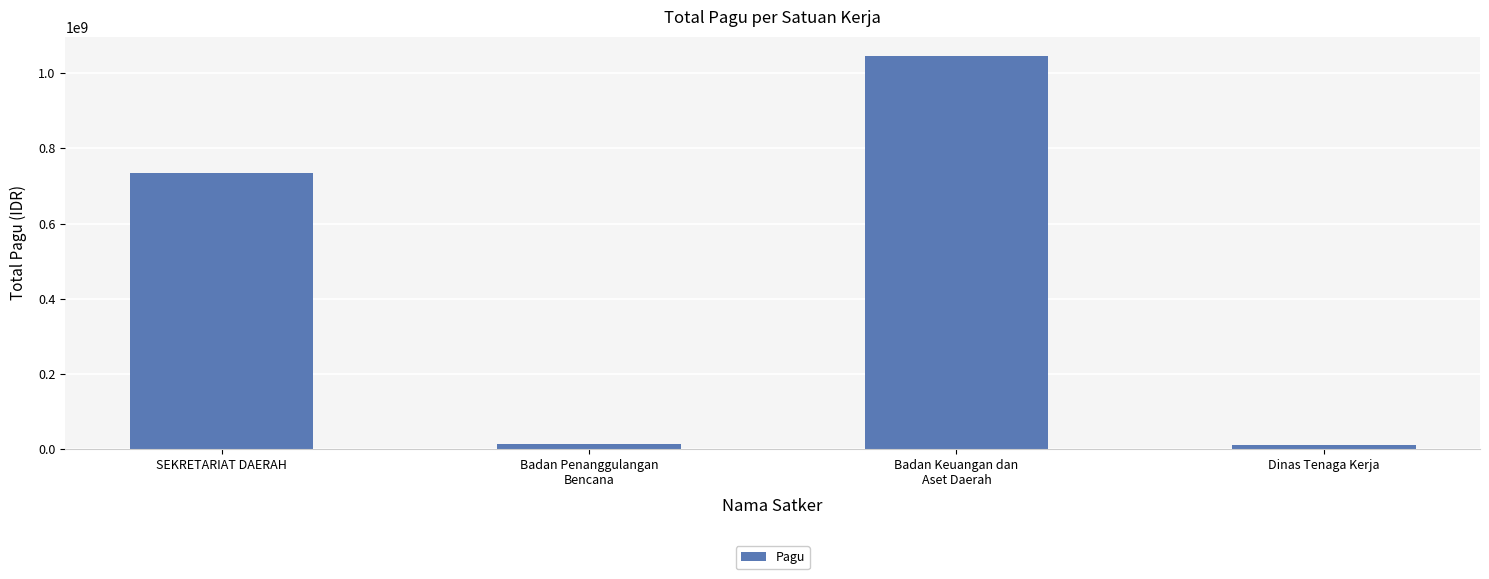

What is the minimum value shown in the chart?

9740826